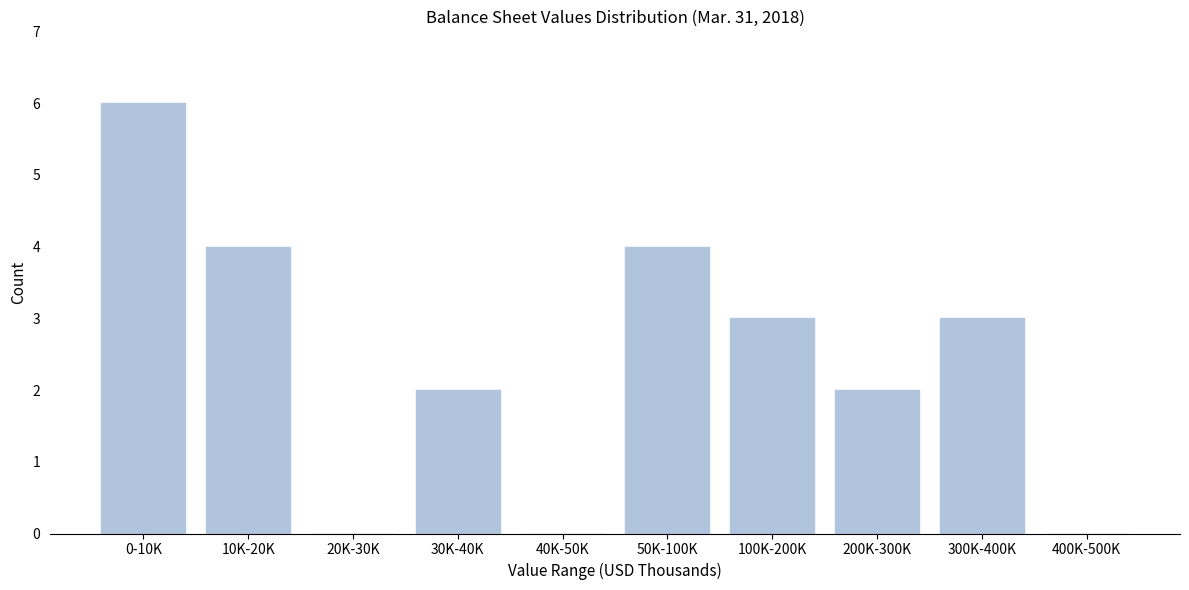

Reading left to right, what are all the values shown in this chart?

0-10K=6	10K-20K=4	20K-30K=0	30K-40K=2	40K-50K=0	50K-100K=4	100K-200K=3	200K-300K=2	300K-400K=3	400K-500K=0